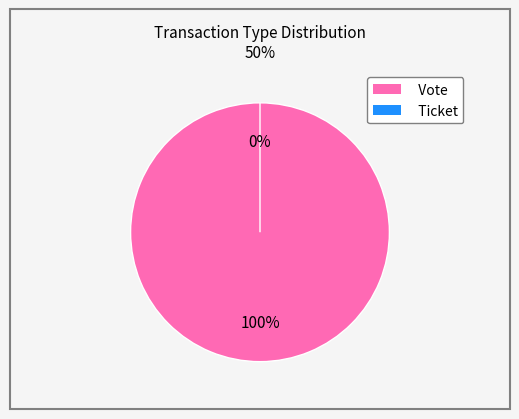

To the nearest percent, what is the combined percentage of Vote and Ticket?

100%